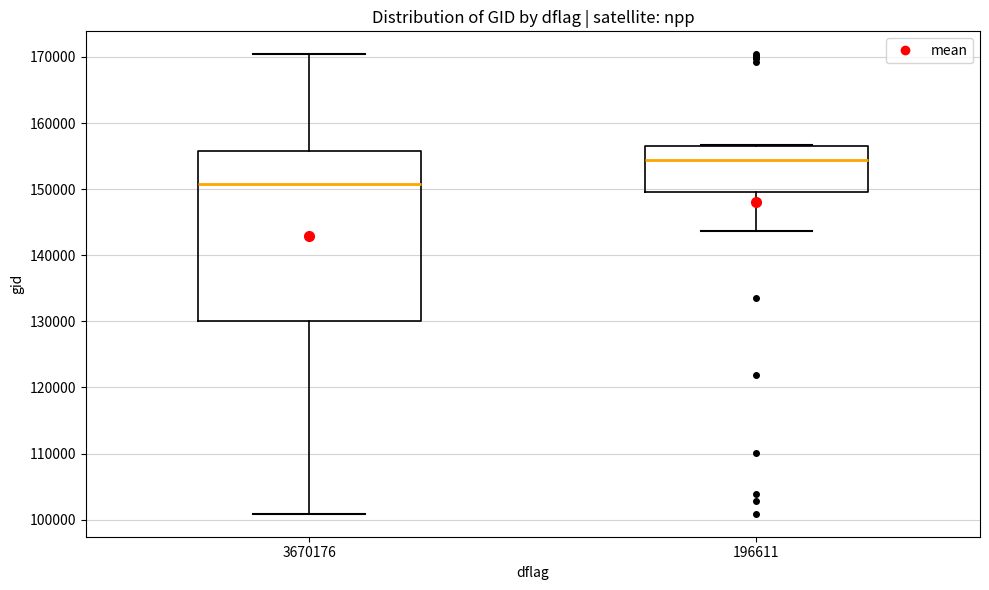

Reading left to right, read every box against the y-axis: the position of its median line, the range the box covers, and the ends of its whiskers. The values are not printed on the chart, so give them approximately, as read against the axis.

3670176: median 151000, box 130000 to 156000, whiskers 101000 to 170000
196611: median 154000, box 150000 to 157000, whiskers 144000 to 157000